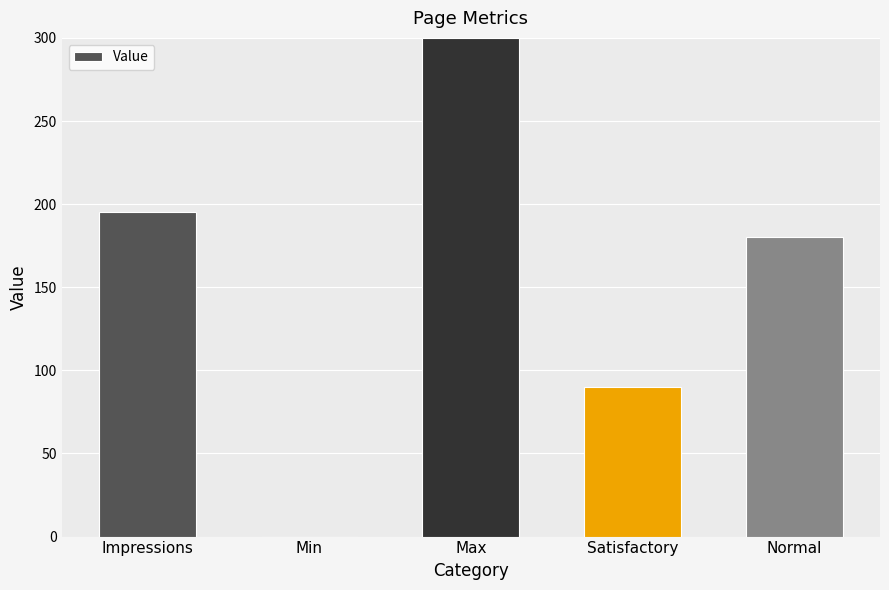

Are the bars horizontal?

No